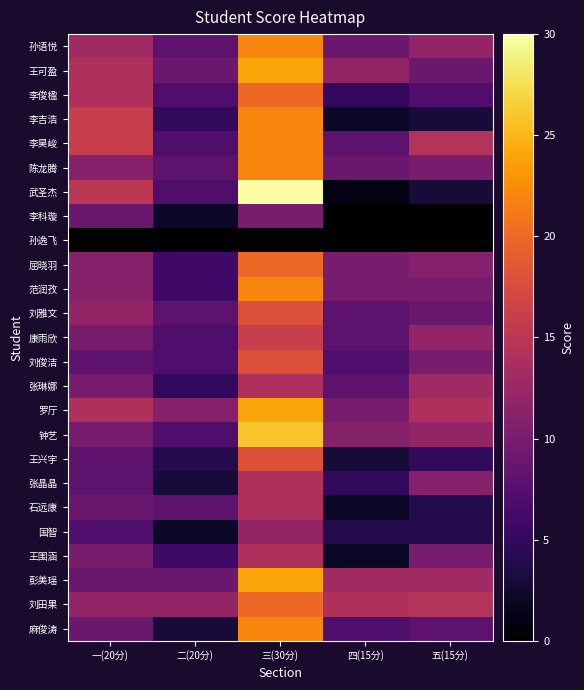

At which category does the chart reach its minimum across all series?

四(15分)